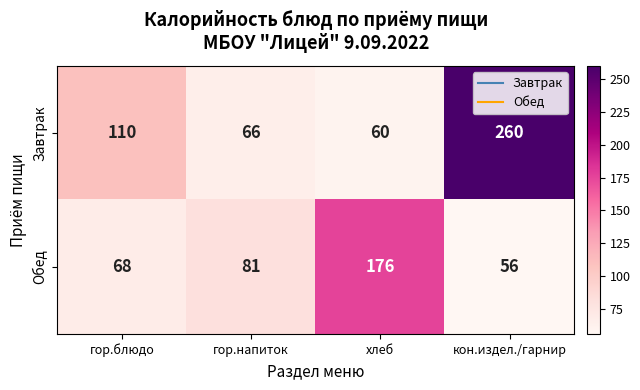

Count the number of data series in this chart.

2